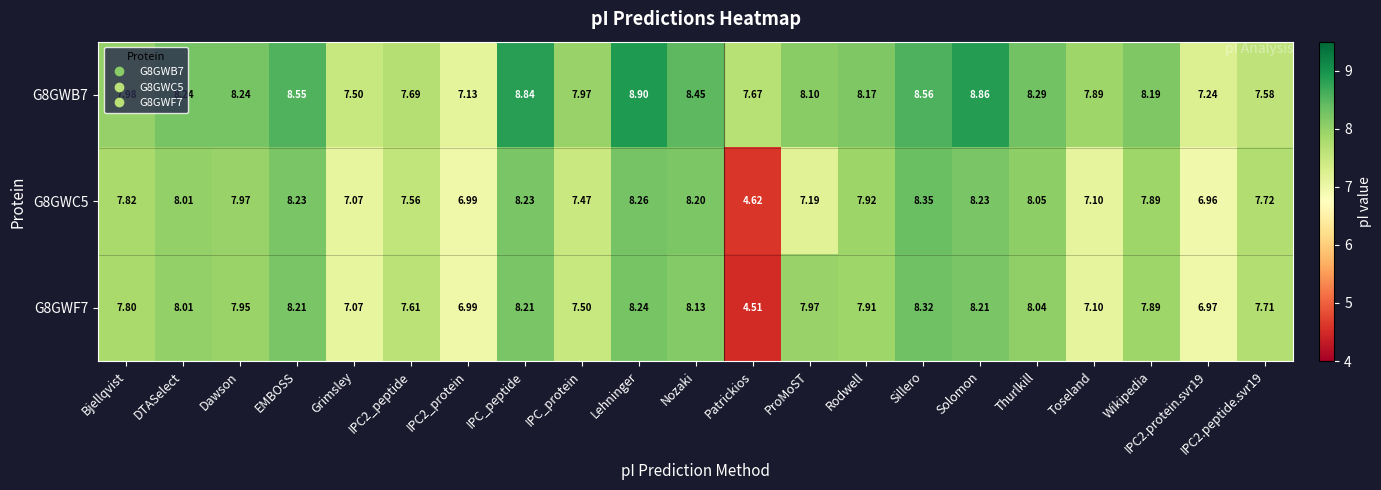

Which series has the largest total across all categories?

G8GWB7